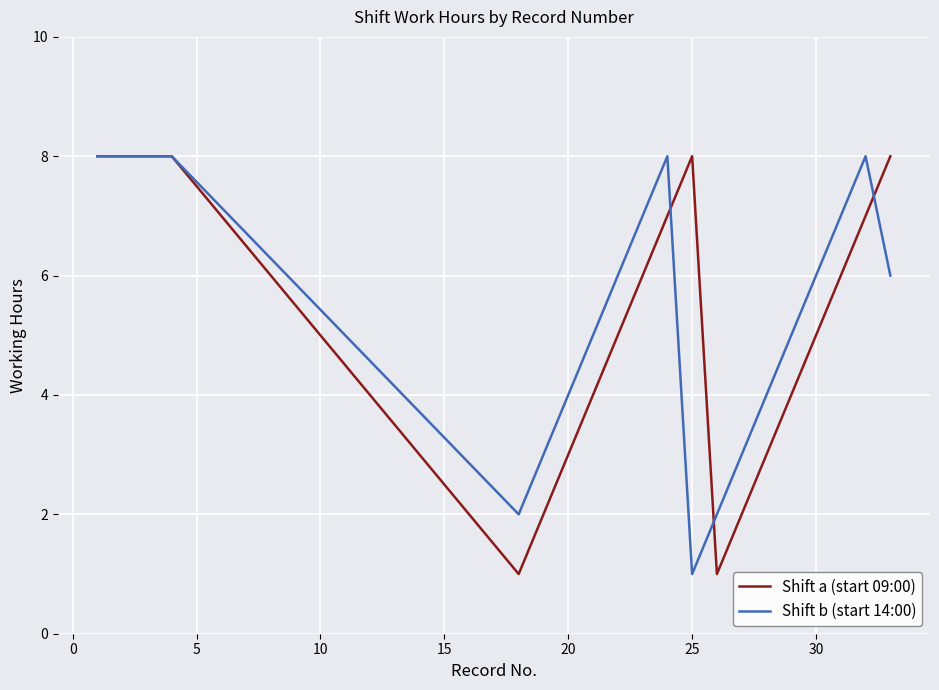

Reading right to left, transcribe all the data shown in this chart.

Shift a (start 09:00): 8	7	6	5	4	3	2	1	8	7	6	5	4	3	2	1	8	8	8	8
Shift b (start 14:00): 6	8	7	6	5	4	3	2	1	8	7	6	5	4	3	2	8	8	8	8